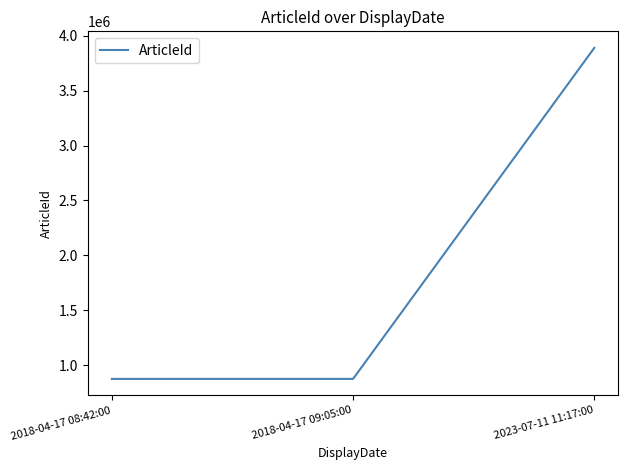

Approximately how many times larger is the value at 2018-04-17 08:42:00 compared to 2018-04-17 09:05:00?

1.0